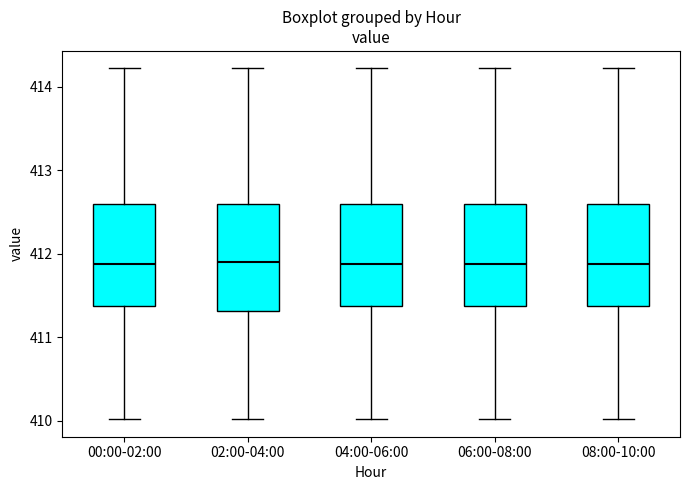

Where is the upper edge of the box for 04:00-06:00 on the y-axis? The values are not printed on the chart, so give them approximately, as read against the axis.

412.6